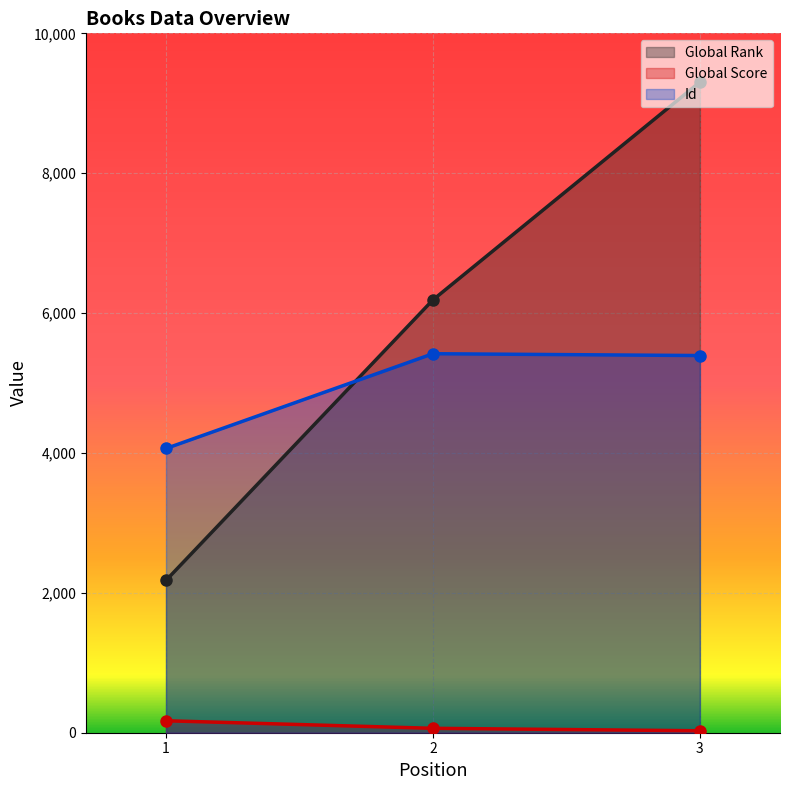

Reading left to right, what are all the values shown in this chart?

Global Rank: 2178	6189	9303
Global Score: 171	63	28
Id: 4064	5419	5393